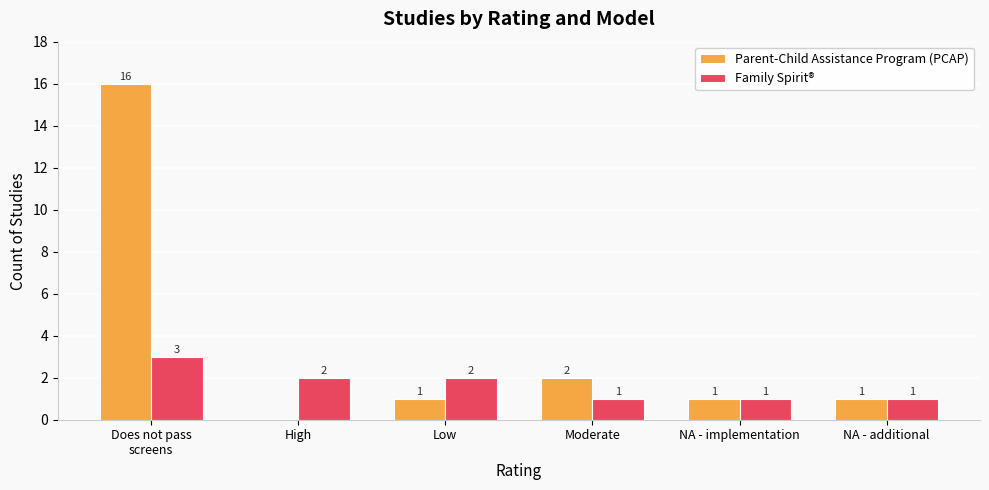

Which series changed the most between Low and NA - additional?

Family Spirit®